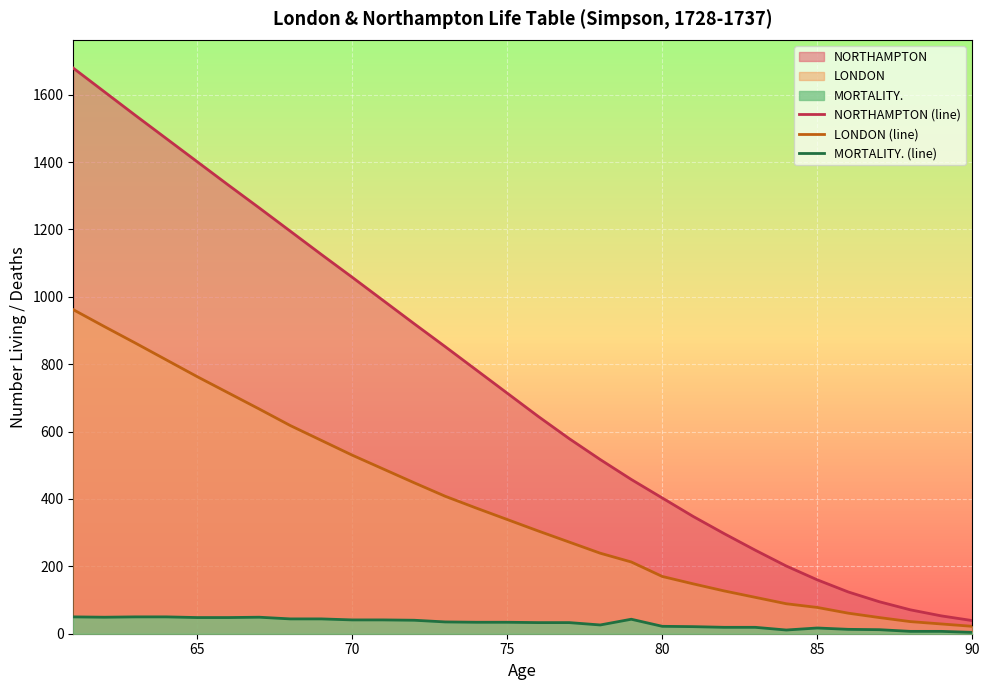

Count the number of categories in the chart.

30